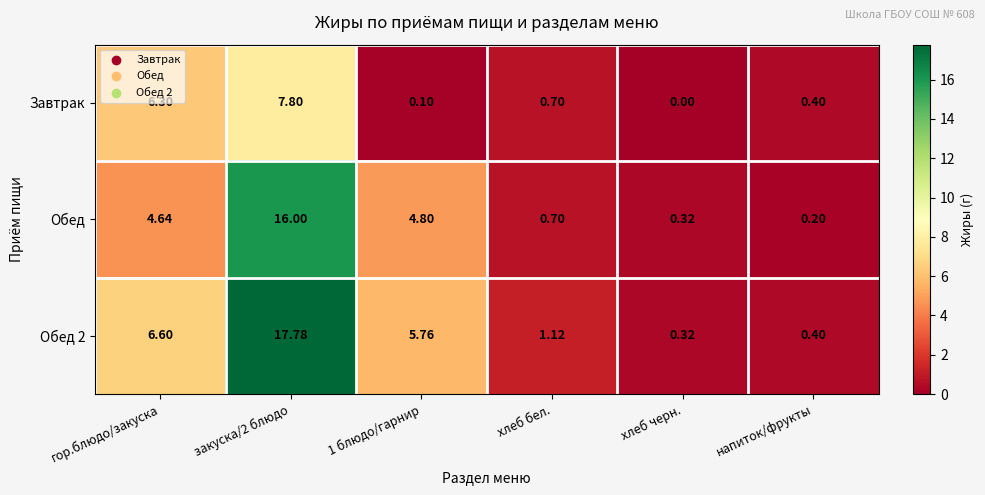

Which category has the lowest value across all series?

хлеб черн.